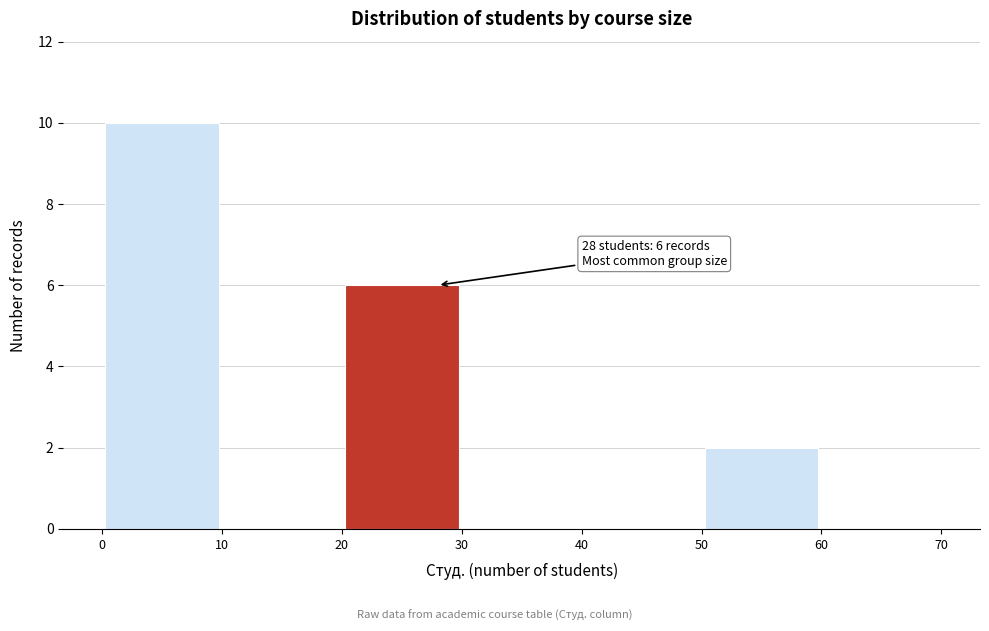

Over which range of the x-axis is the bar tallest?

0 to 10